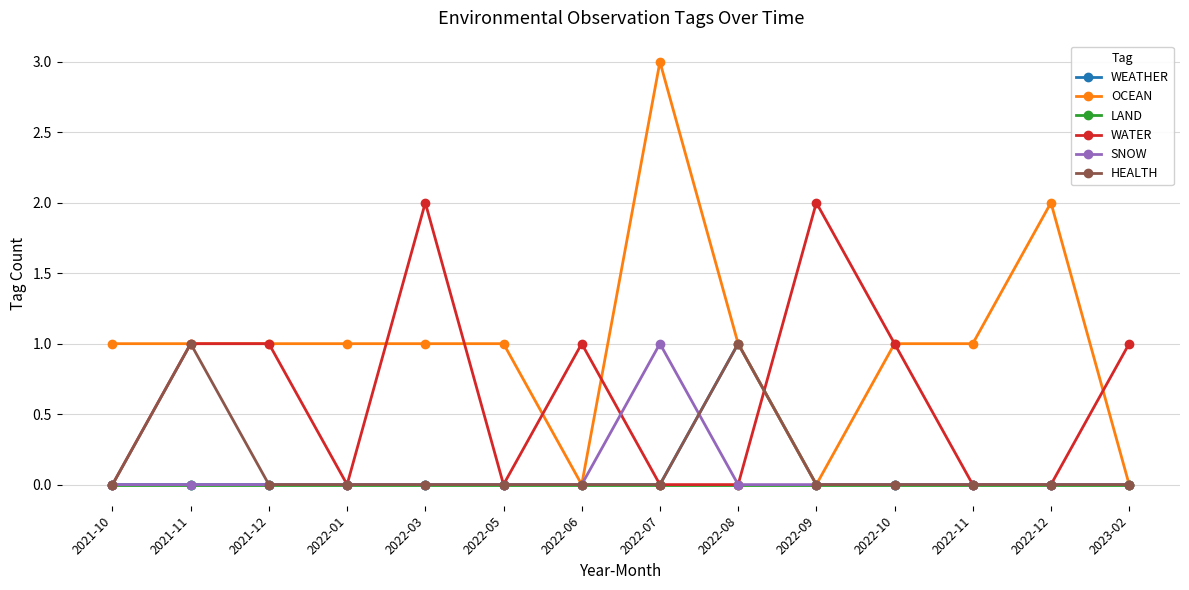

Reading left to right, extract all data points from this chart.

WEATHER: 0	0	0	0	0	0	0	0	1	0	0	0	0	0
OCEAN: 1	1	1	1	1	1	0	3	1	0	1	1	2	0
LAND: 0	0	0	0	0	0	0	0	0	0	0	0	0	0
WATER: 0	1	1	0	2	0	1	0	0	2	1	0	0	1
SNOW: 0	0	0	0	0	0	0	1	0	0	0	0	0	0
HEALTH: 0	1	0	0	0	0	0	0	1	0	0	0	0	0